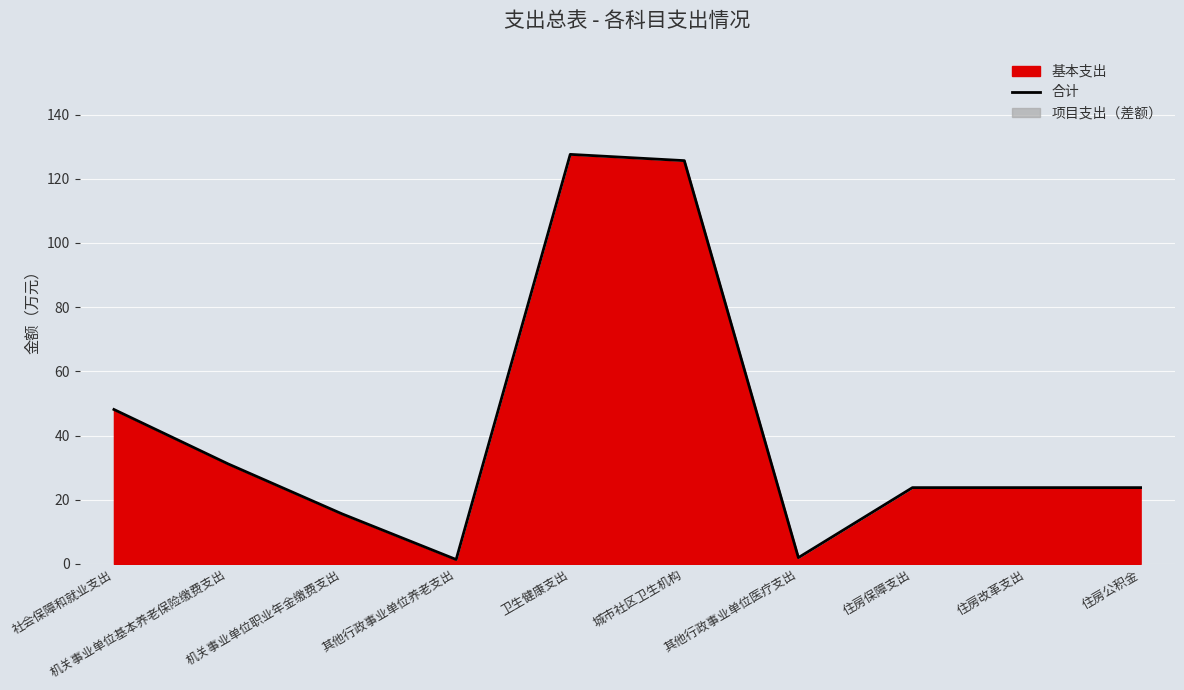

Read the value at 住房公积金.

23.8